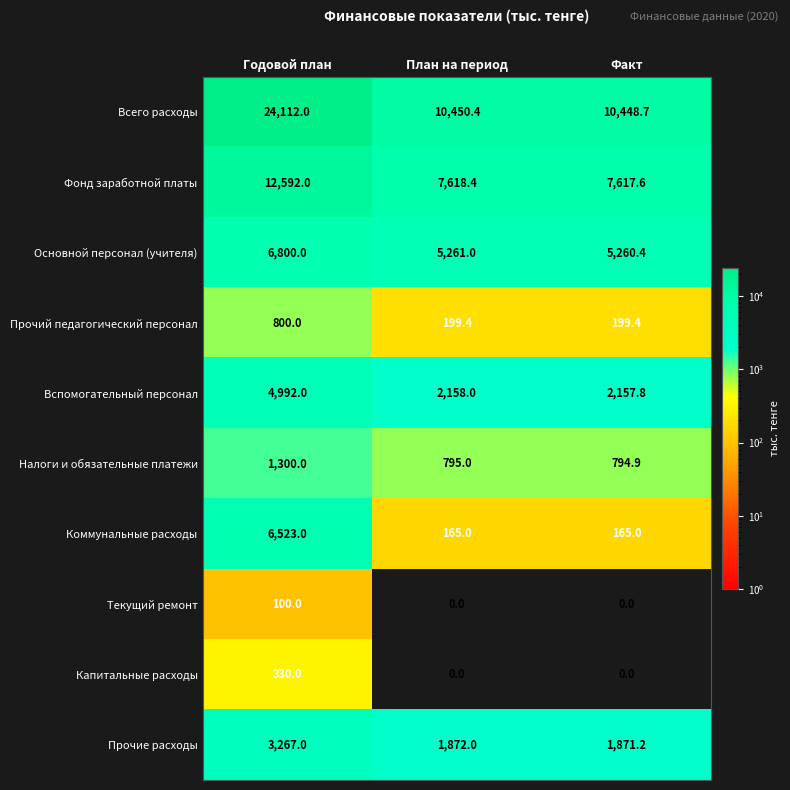

What is the greatest value displayed?

24112.0